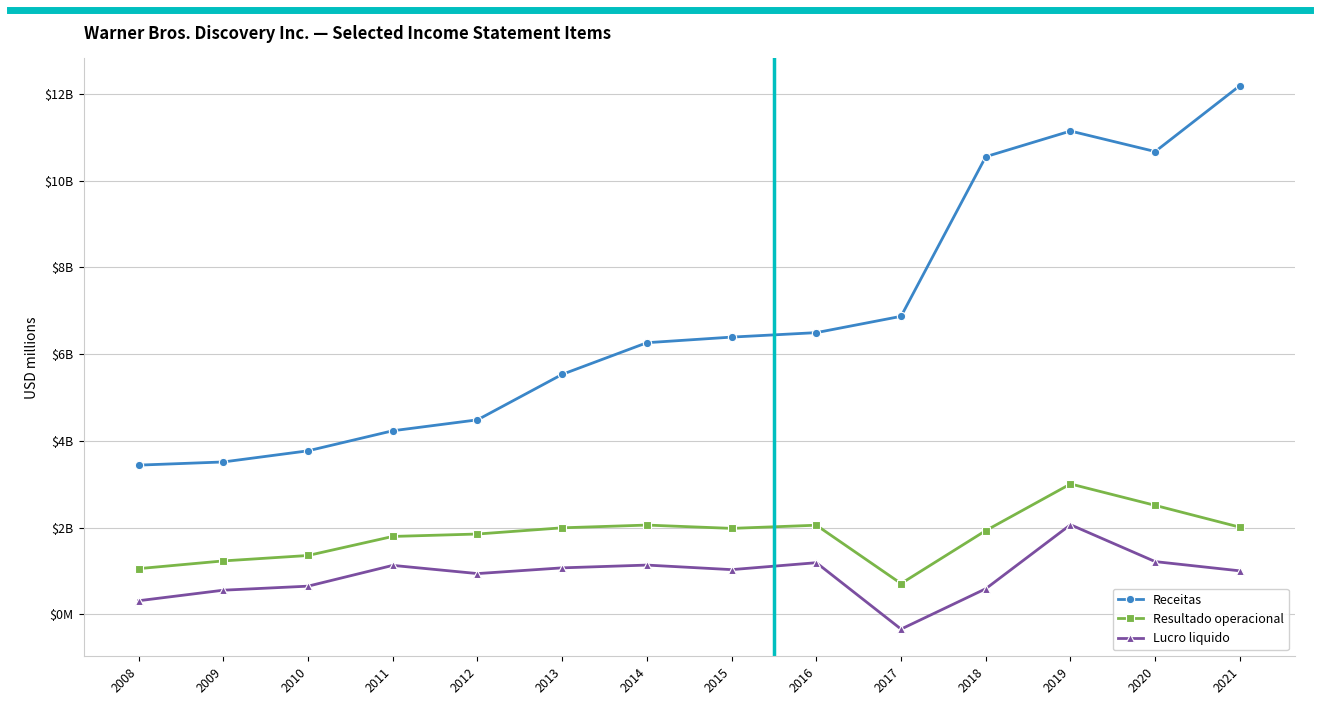

Is this an area chart (filled region under the line)?

No